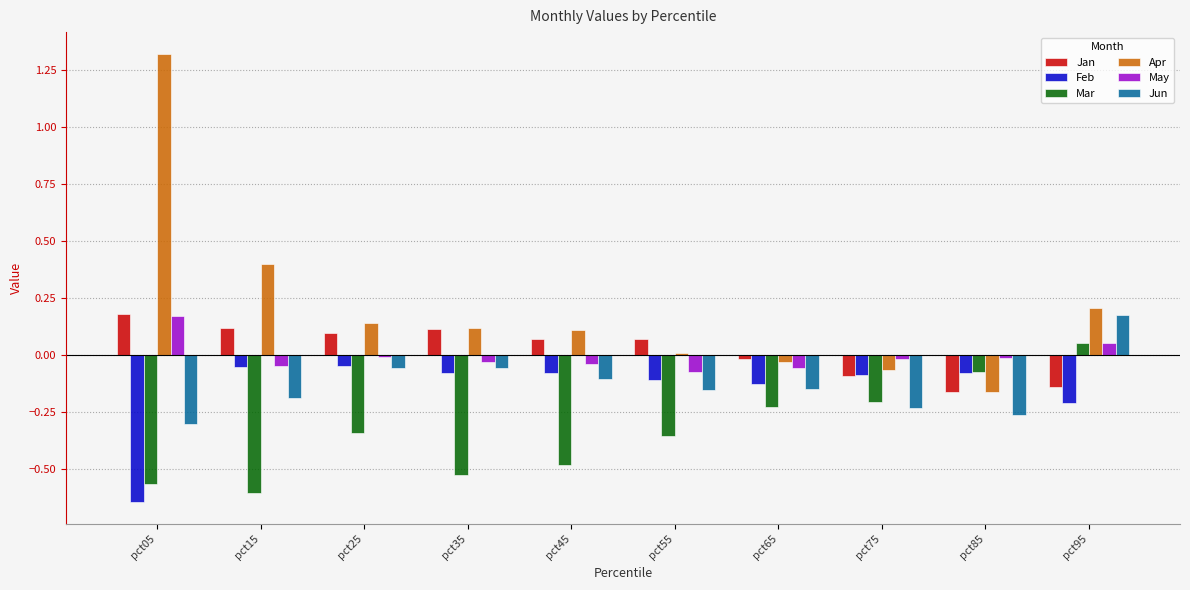

Is the value of Jun at pct95 greater than the value of May at pct75?

Yes